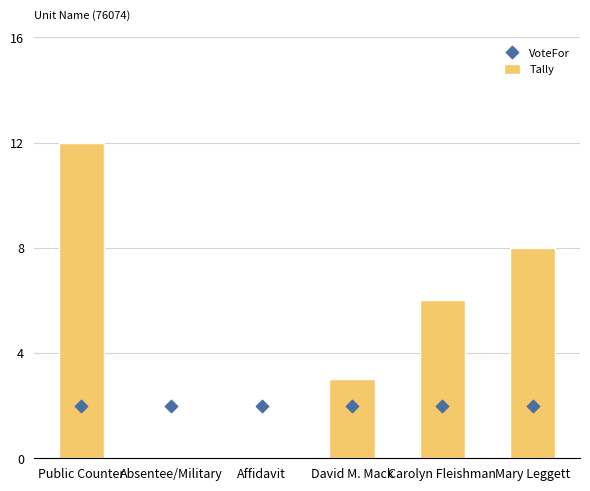

Is the value of Tally at David M. Mack greater than the value of VoteFor at Carolyn Fleishman?

Yes